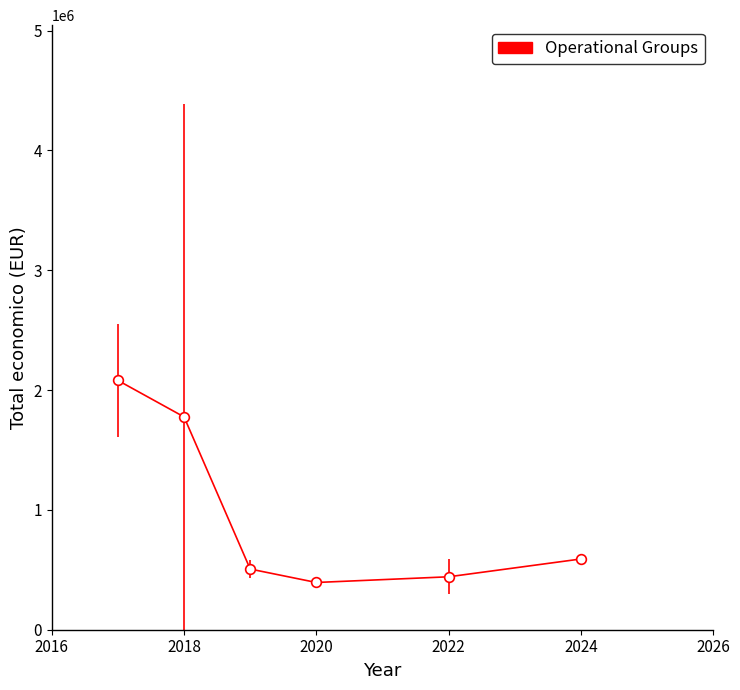

How many values are below 590352?

3